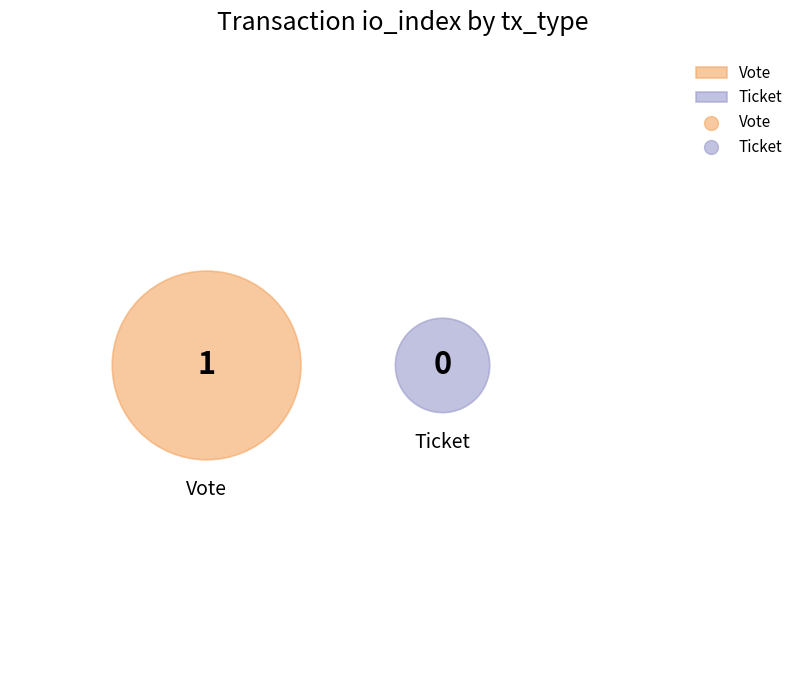

Is there a majority slice in this chart?

Yes